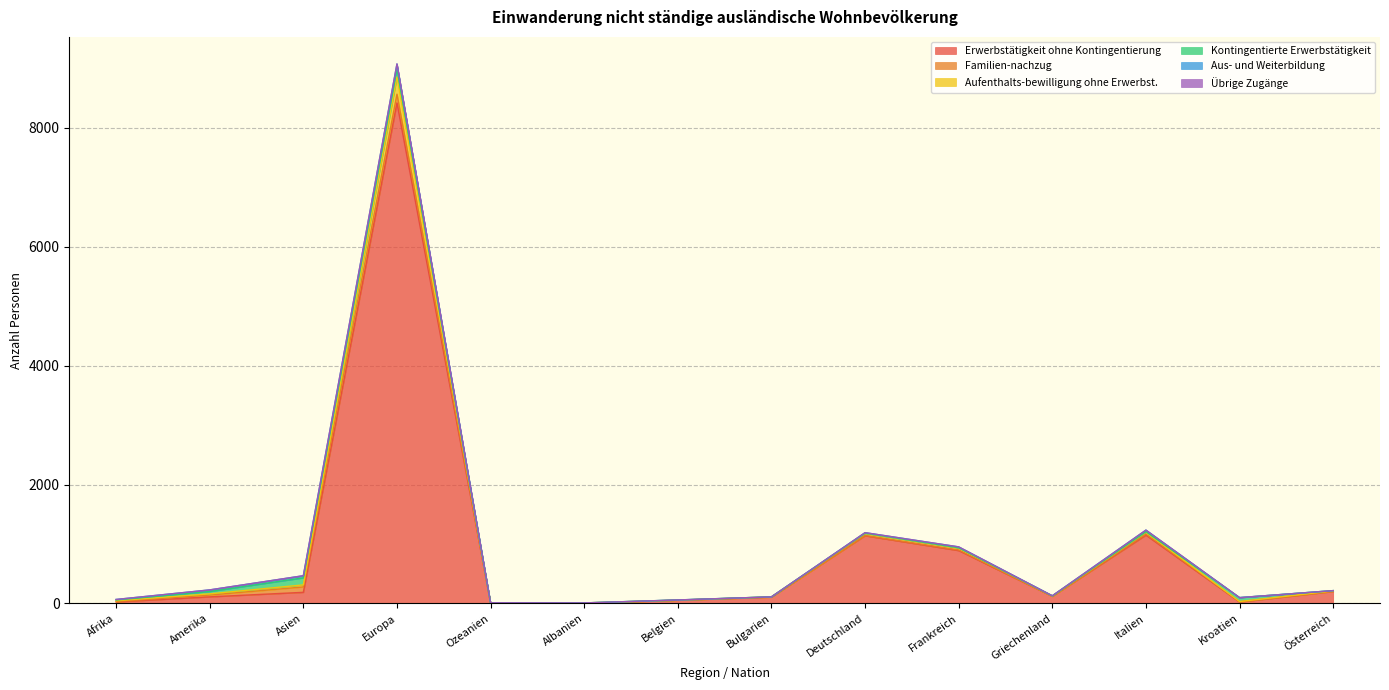

Is the value of Übrige Zugänge at Italien greater than the value of Aus- und Weiterbildung at Europa?

No